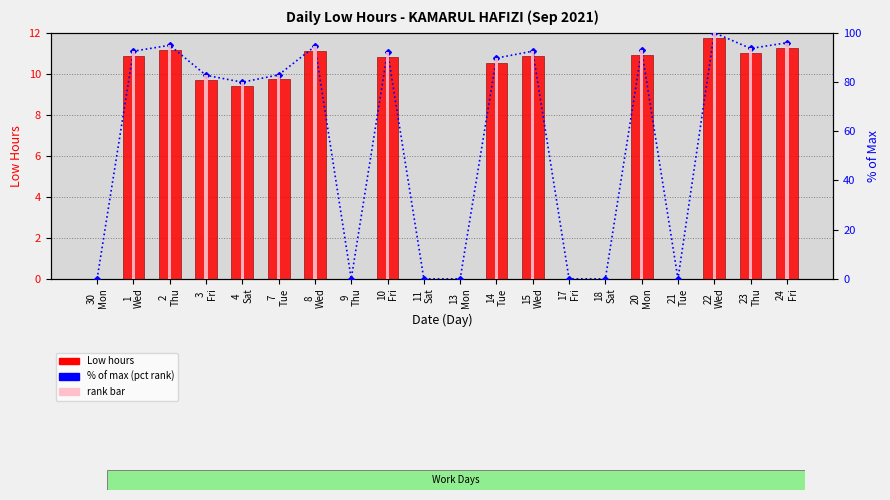

Are the bars horizontal?

No